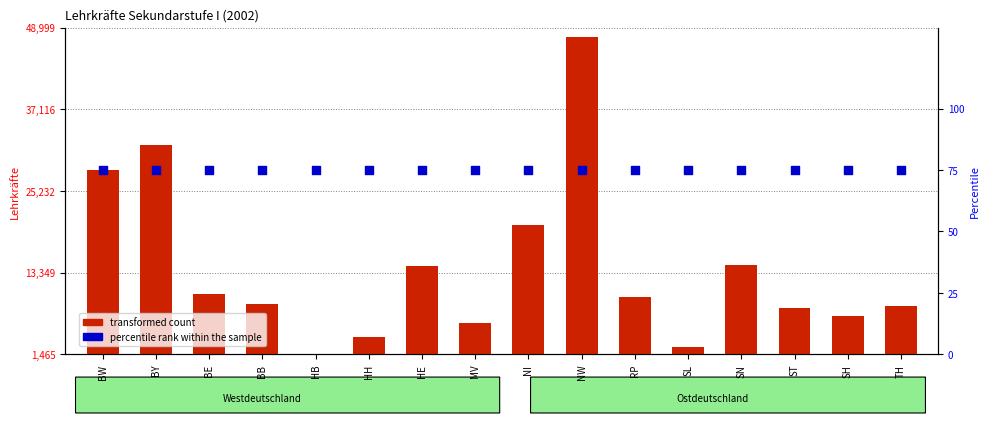

What are all the series names shown in the legend?

transformed count, percentile rank within the sample